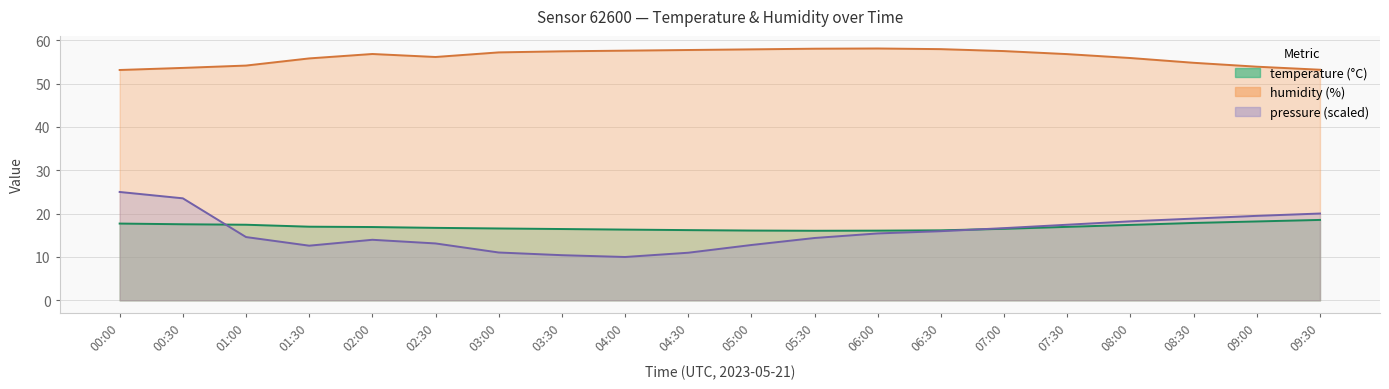

At which label does humidity reach its peak?

06:00